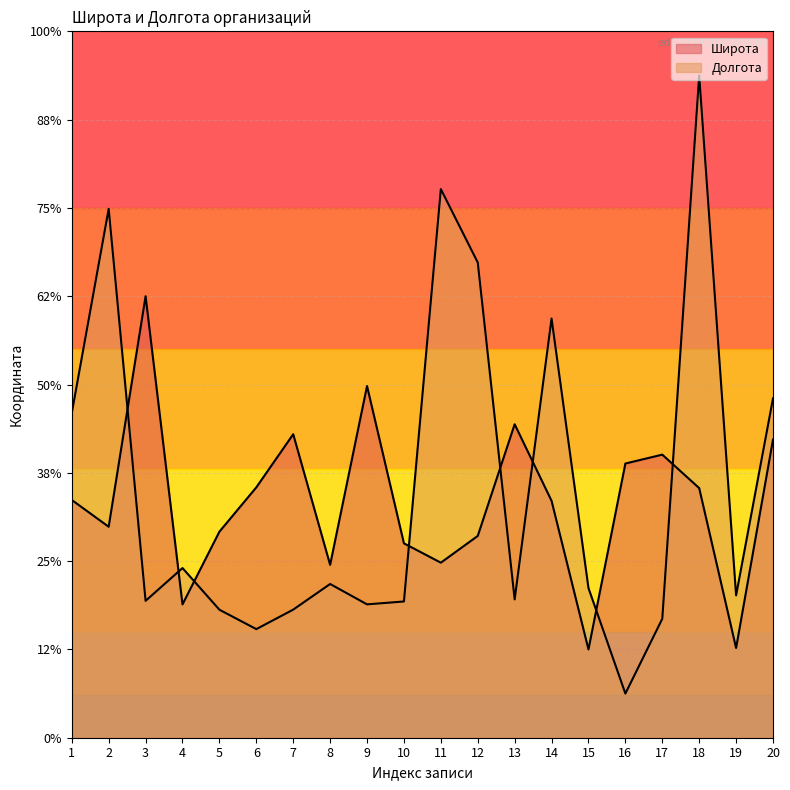

True or false: Широта and Долгота intersect in this chart.

True